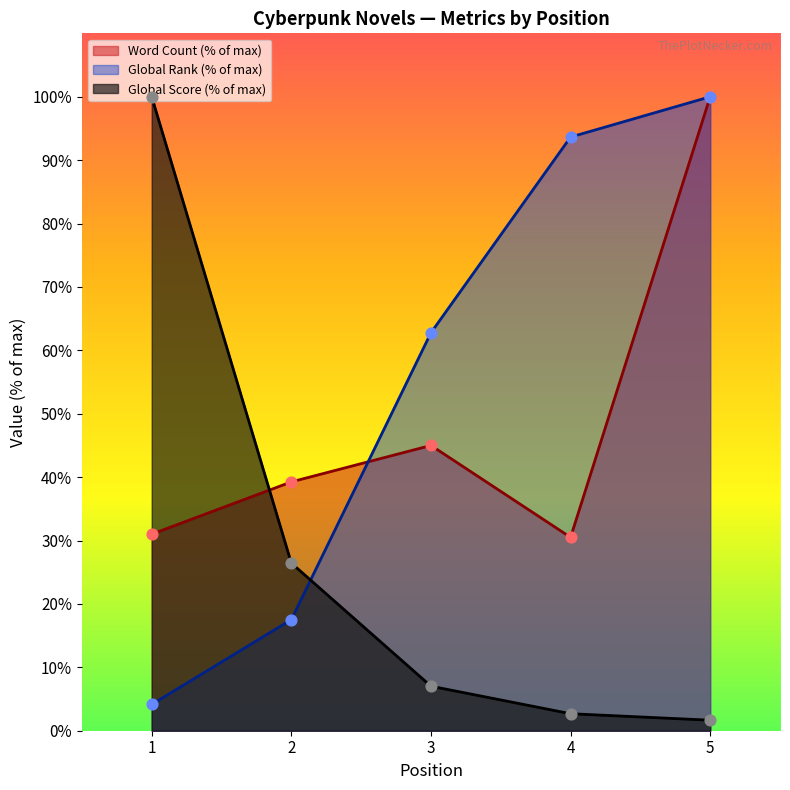

What are all the series names shown in the legend?

Word Count (% of max), Global Rank (% of max), Global Score (% of max)